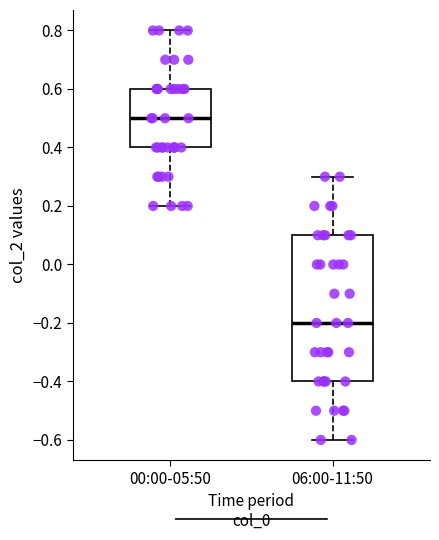

Reading left to right, transcribe this box plot: for each box, give where its median line is, the range the box spans, and where its two whiskers end, as read against the y-axis. The values are not printed on the chart, so give them approximately, as read against the axis.

00:00-05:50: median 0.5, box 0.4 to 0.6, whiskers 0.2 to 0.8
06:00-11:50: median -0.2, box -0.4 to 0.1, whiskers -0.6 to 0.3